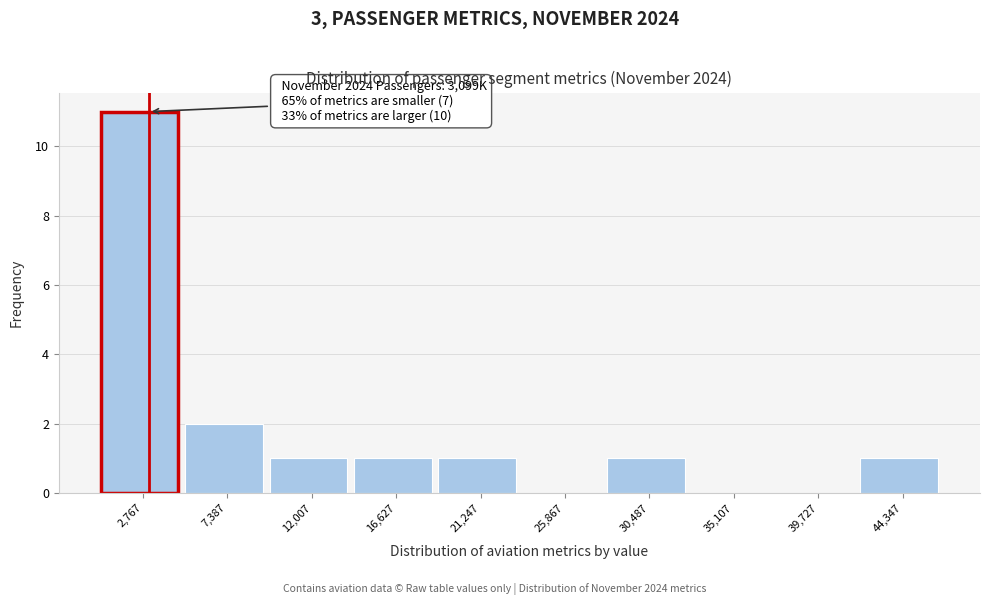

Over which range of the x-axis is the bar tallest?

500 to 5000